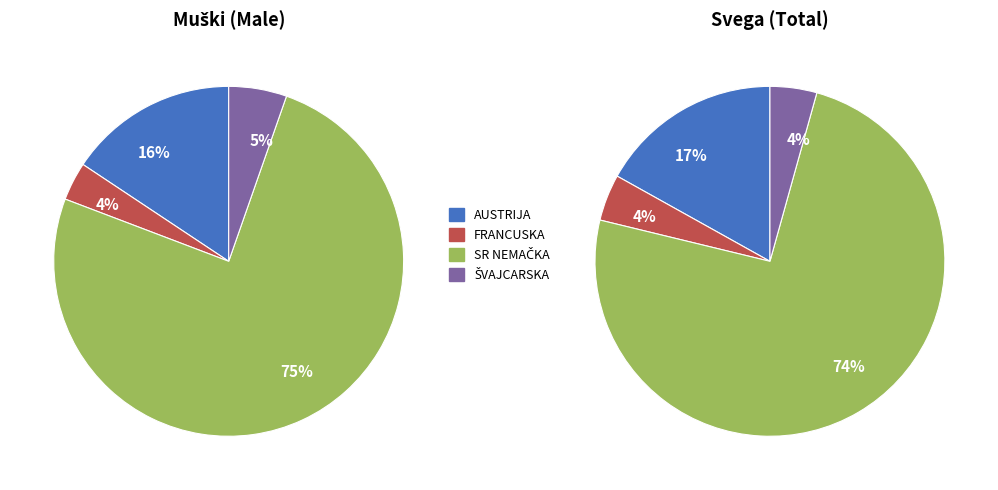

Which series has the largest range (max minus min)?

SR NEMAČKA